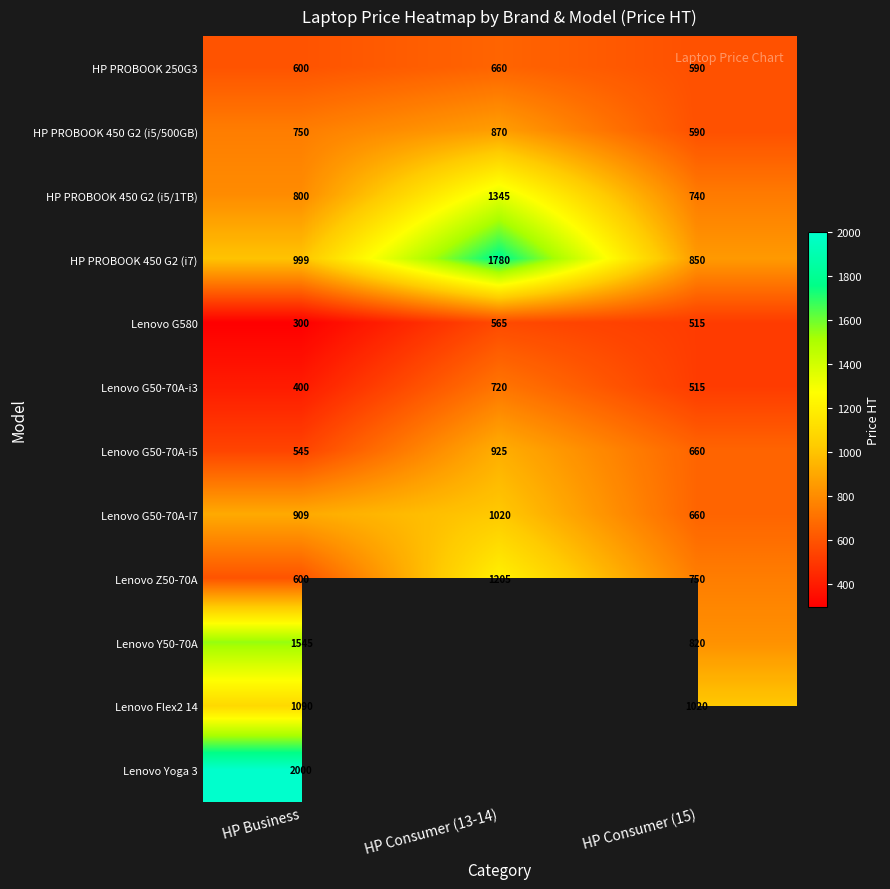

At how many categories does at least one series exceed 1576?

2